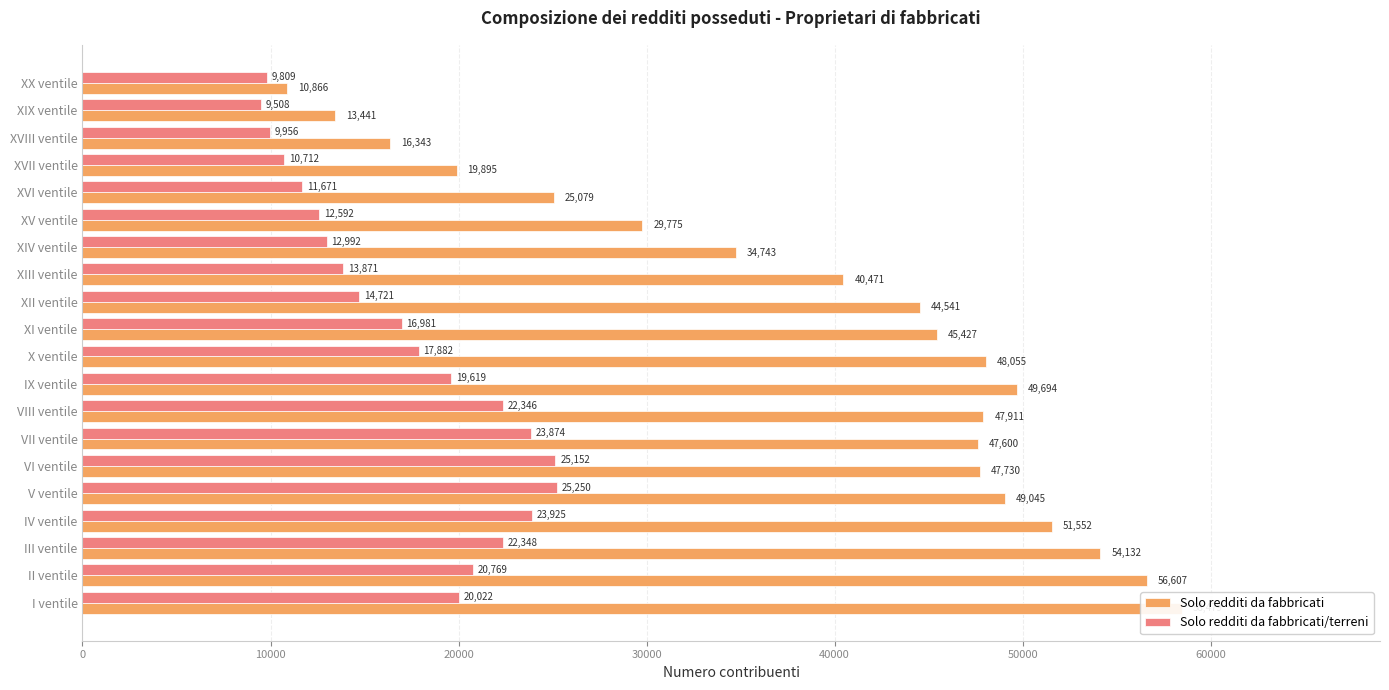

Which series has the widest spread of values?

Solo redditi da fabbricati